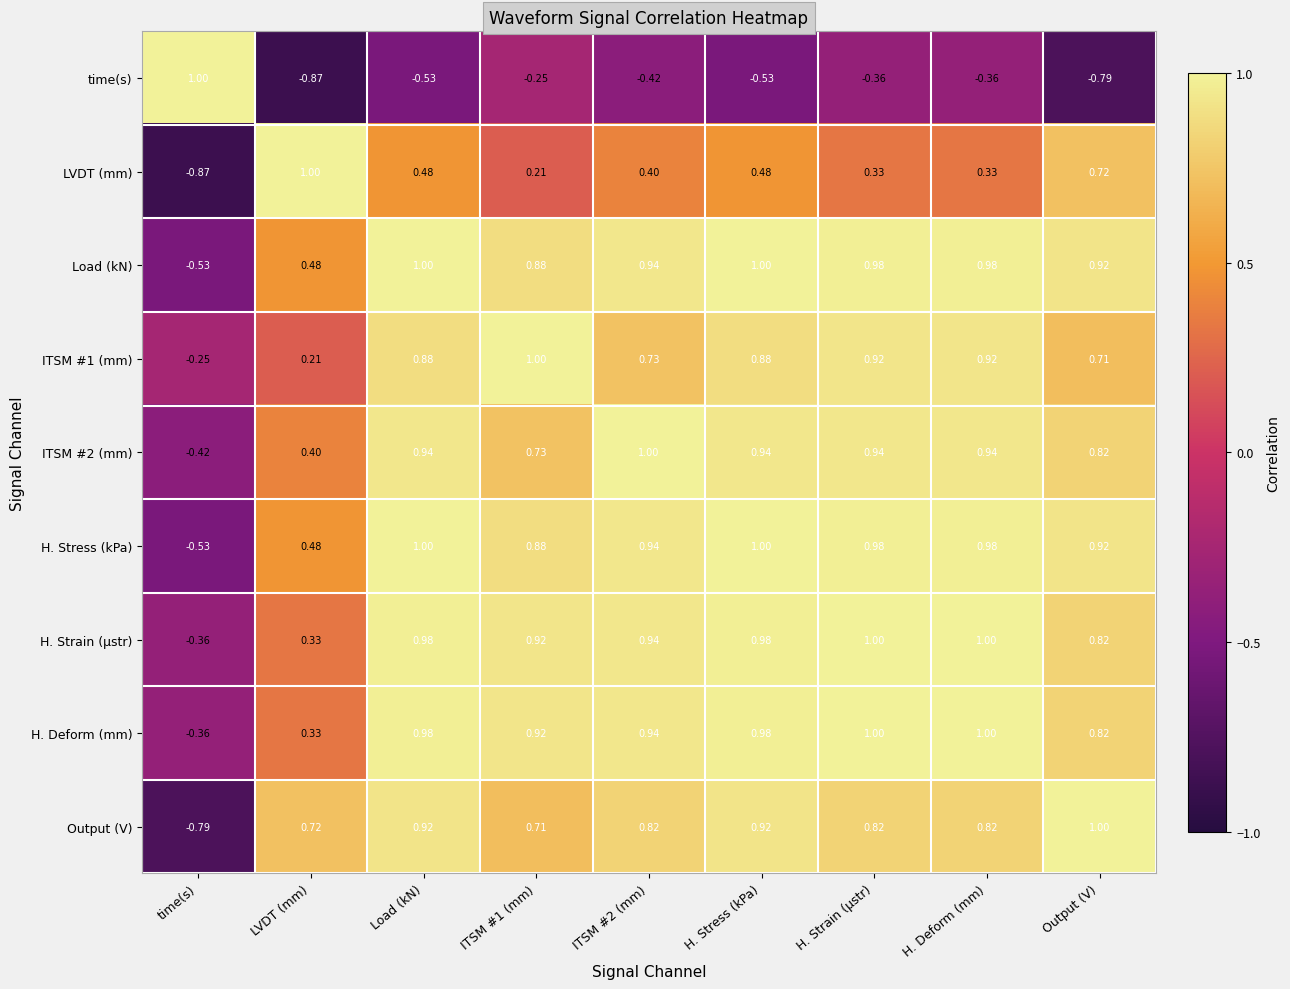

Count the number of data series in this chart.

9